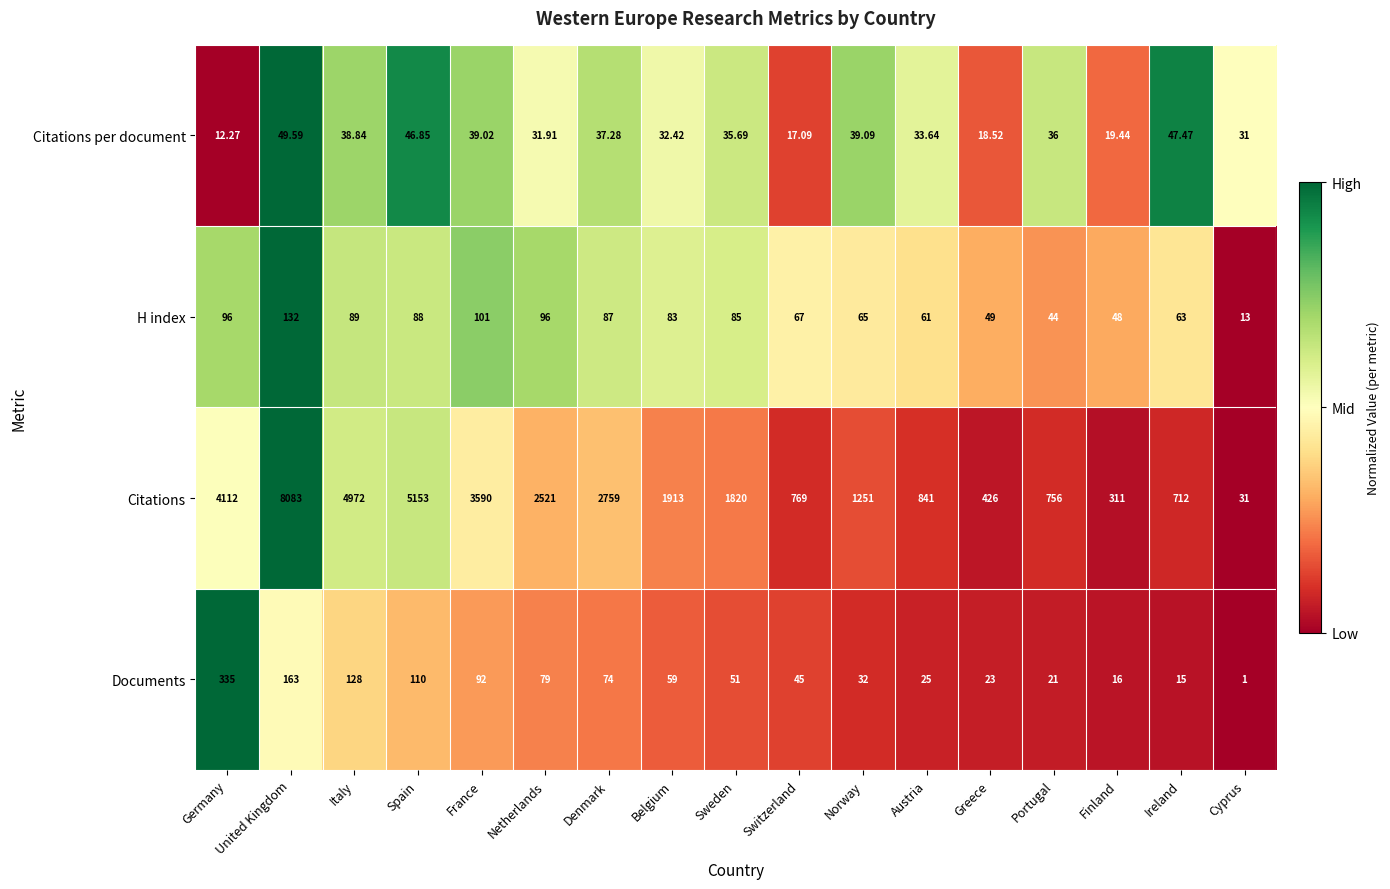

Which series has the widest spread of values?

Citations